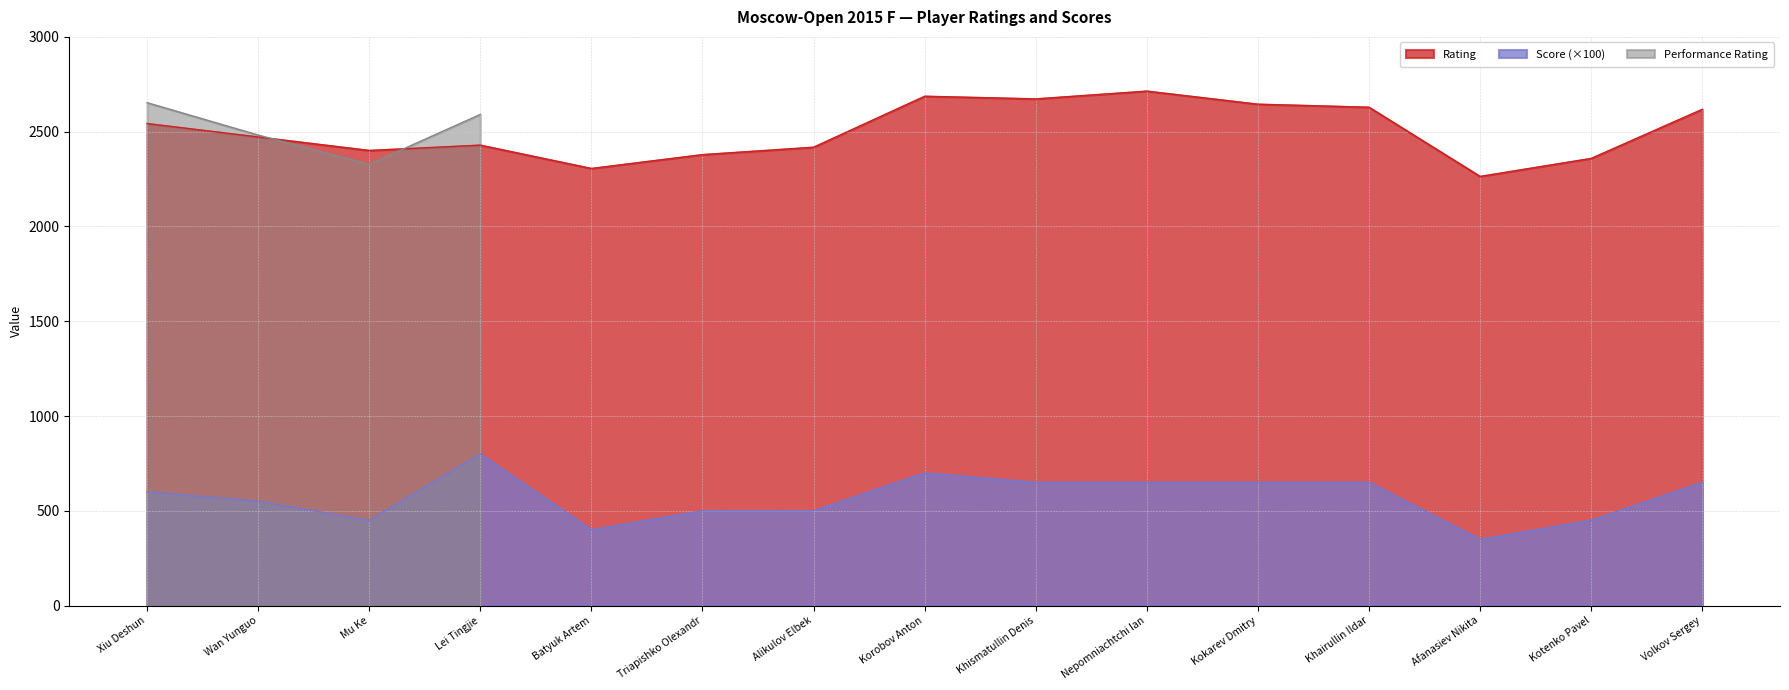

What is the total value across all series at Batyuk Artem?

2706